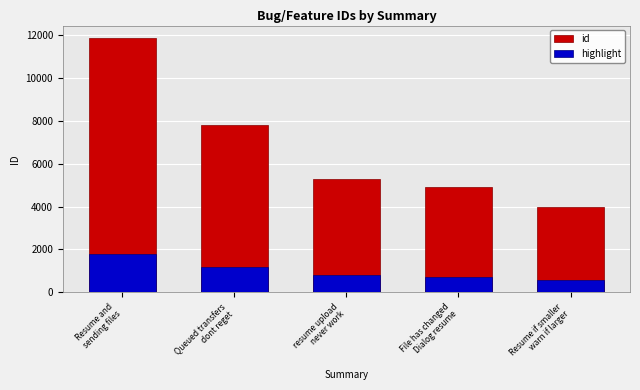

At which category is the sum across all series the highest?

Resume and
sending files